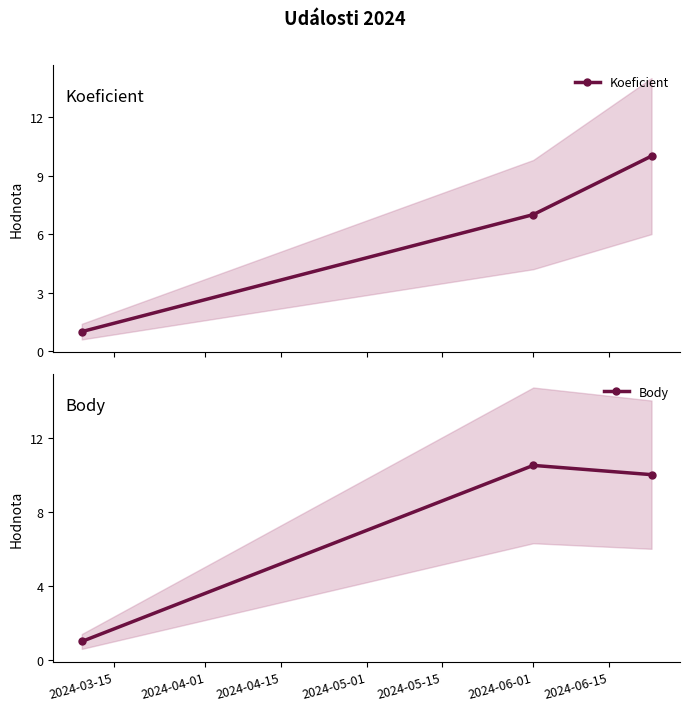

What is the value of the Koeficient point at the 3rd from the left?

10